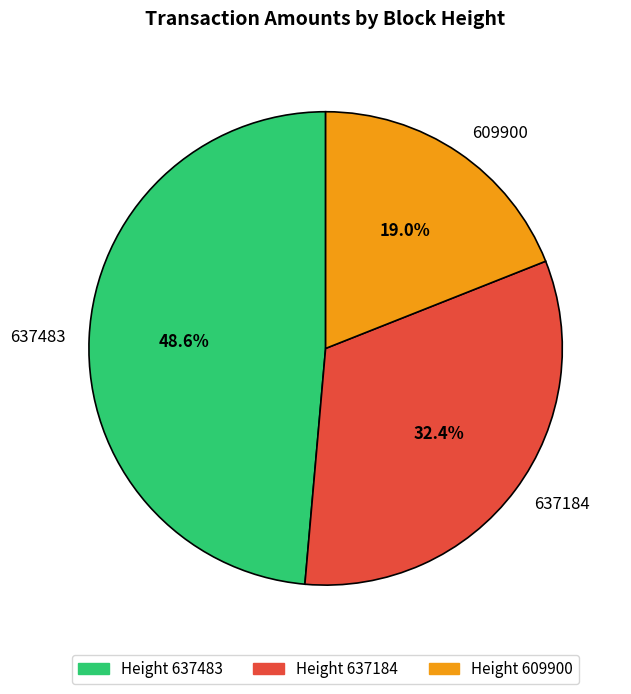

Is it true that 609900 is 7% of the pie?

False